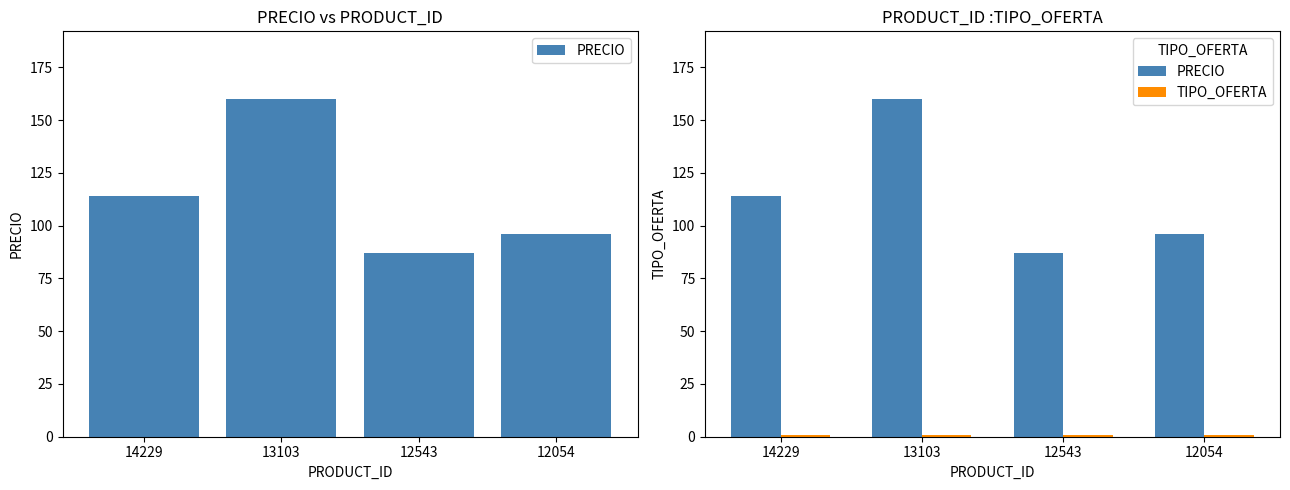

At which label does TIPO_OFERTA reach its peak?

14229